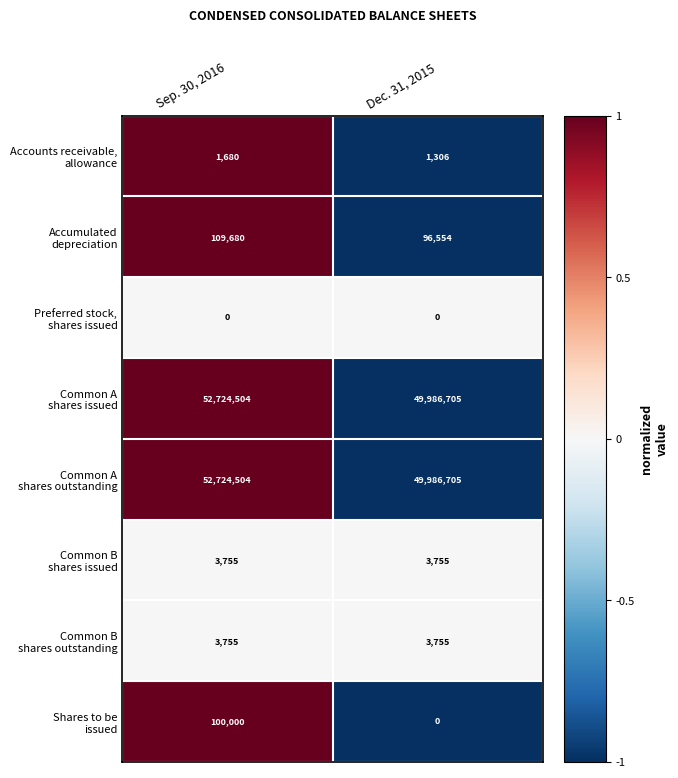

At which category is the sum across all series the highest?

Sep. 30, 2016